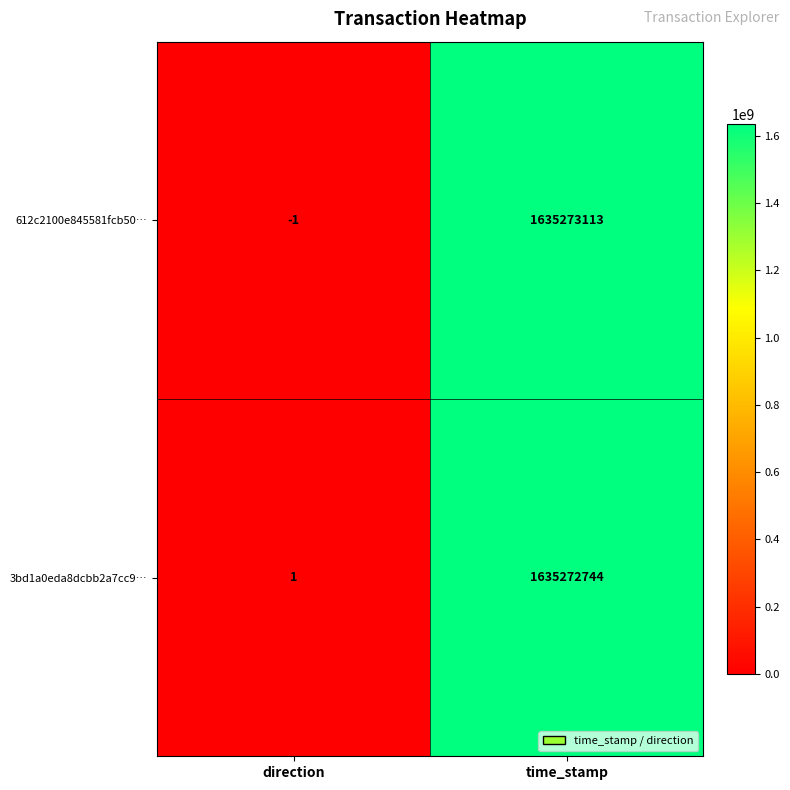

What is the sum of the 3bd1a0eda8dcbb2a7cc9… values at direction and time_stamp?

1635272745